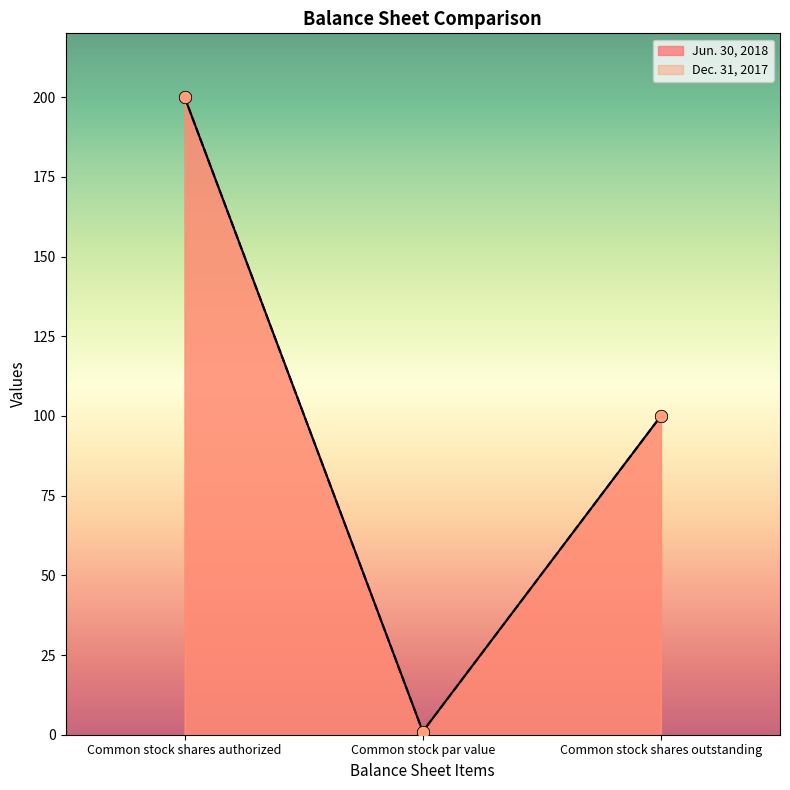

Is the value of Dec. 31, 2017 at Common stock par value greater than the value of Jun. 30, 2018 at Common stock shares authorized?

No